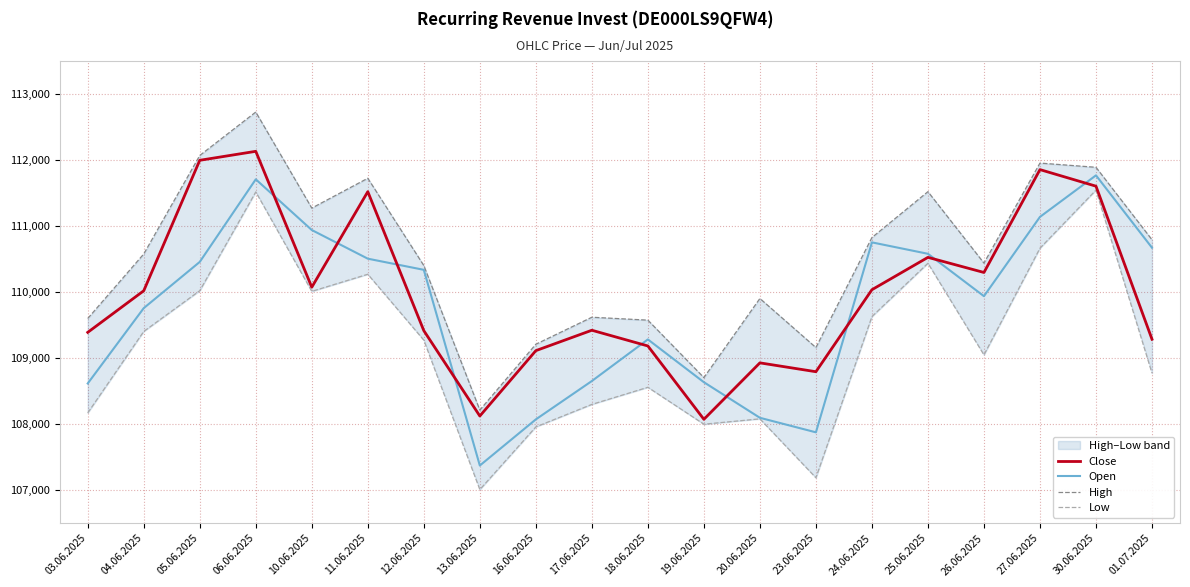

What is the lowest value of the Open series?

107373